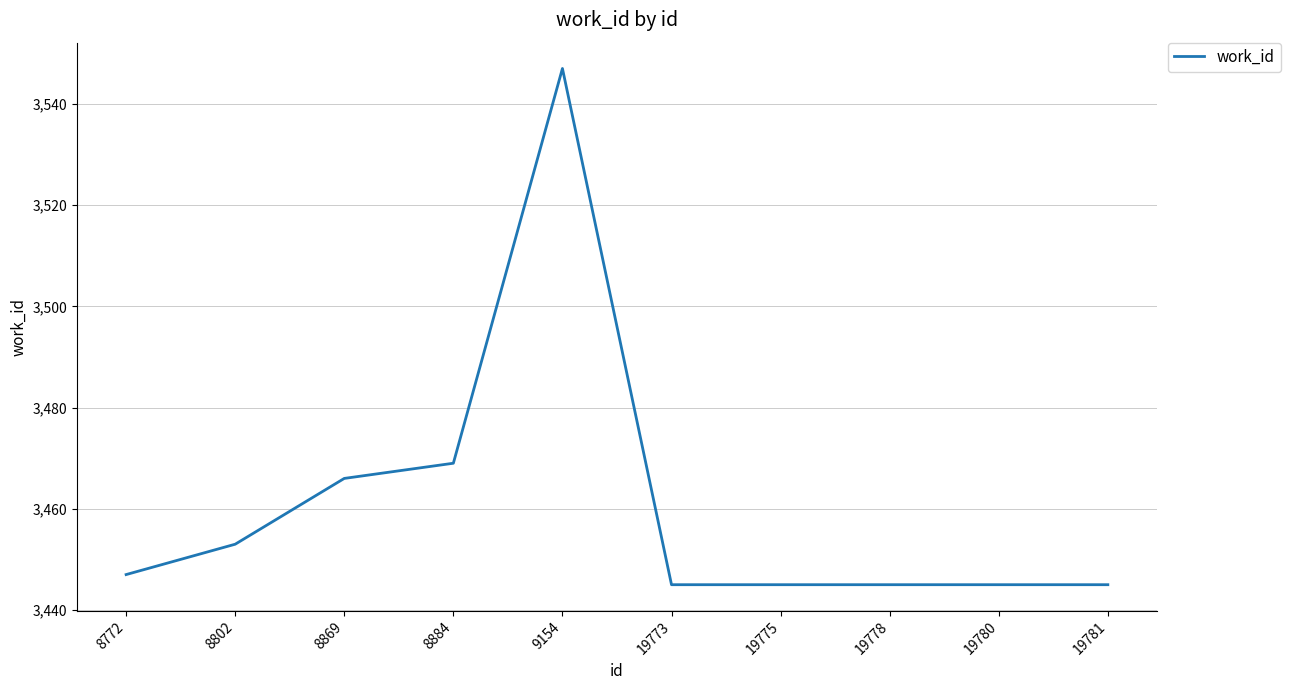

The value at 8884 is 3469. True or false?

True